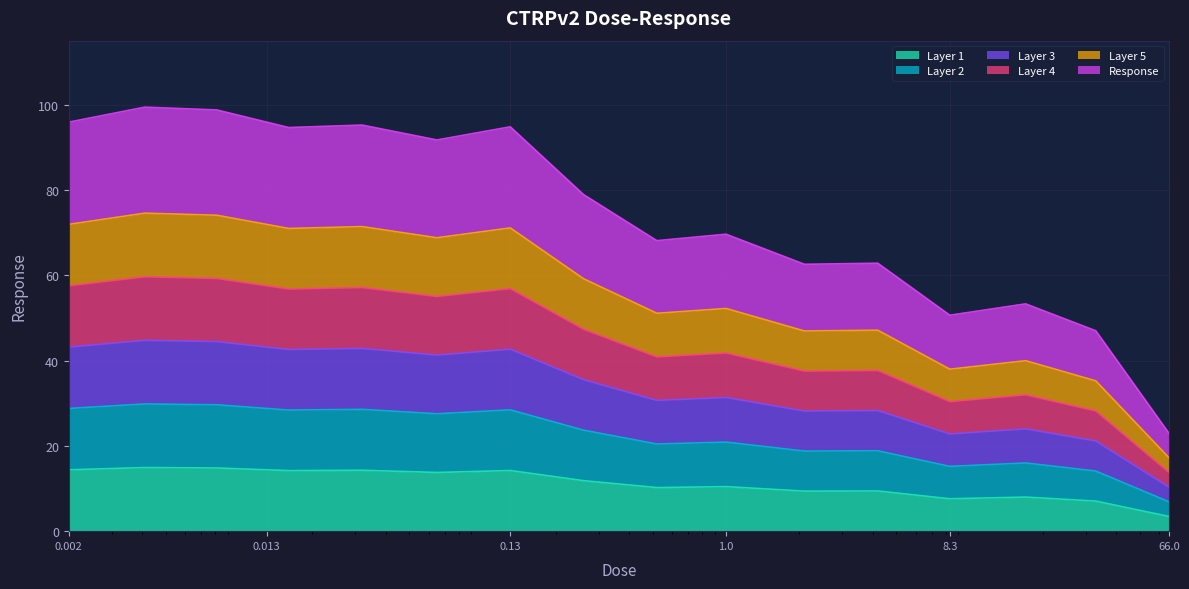

True or false: the data shows 44.4 at 0.0081.

True